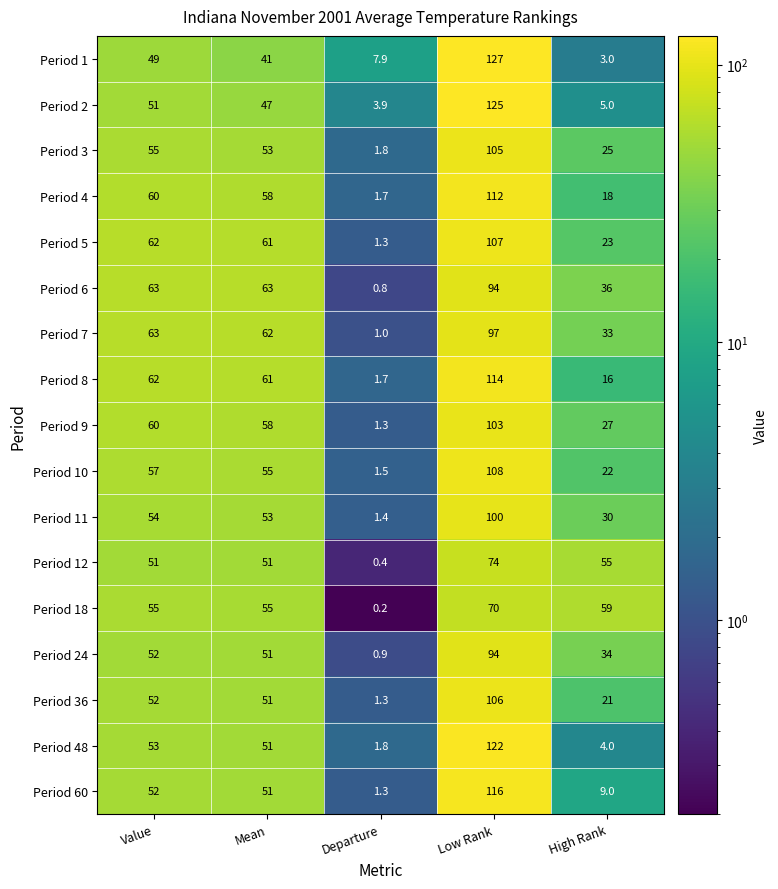

Where is Period 4 nearest to the value 56?

Mean